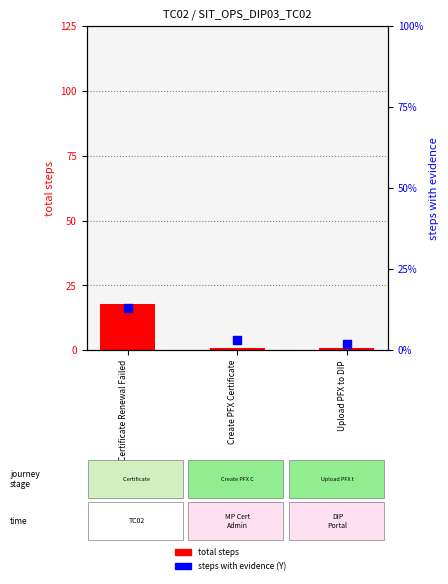

Is the value of total steps at Certificate Renewal Failed greater than the value of steps with evidence (Y) at Certificate Renewal Failed?

Yes